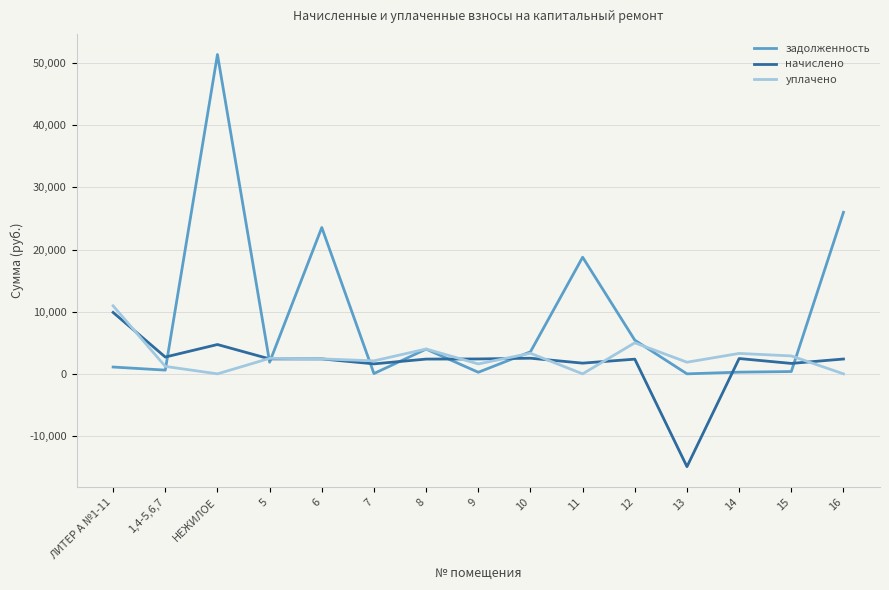

The value of задолженность at ЛИТЕР А №1-11 is 1098.6. True or false?

True